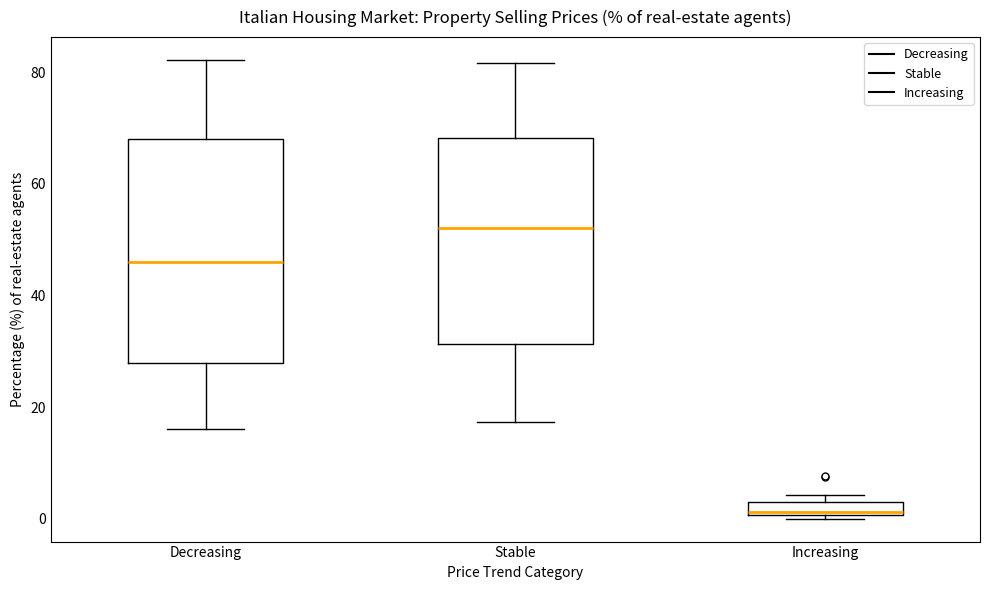

Which box's median line is the highest?

Stable